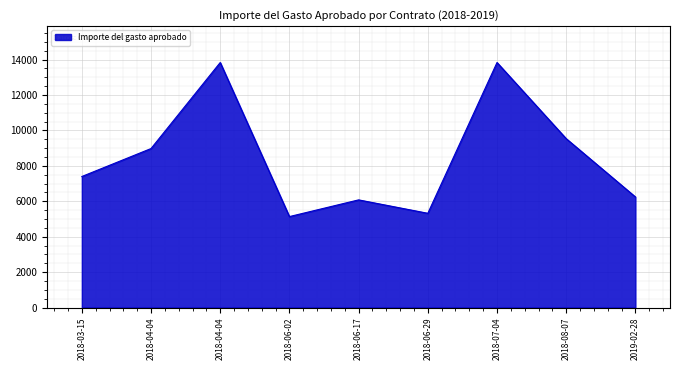

Does the chart have visible grid lines?

Yes